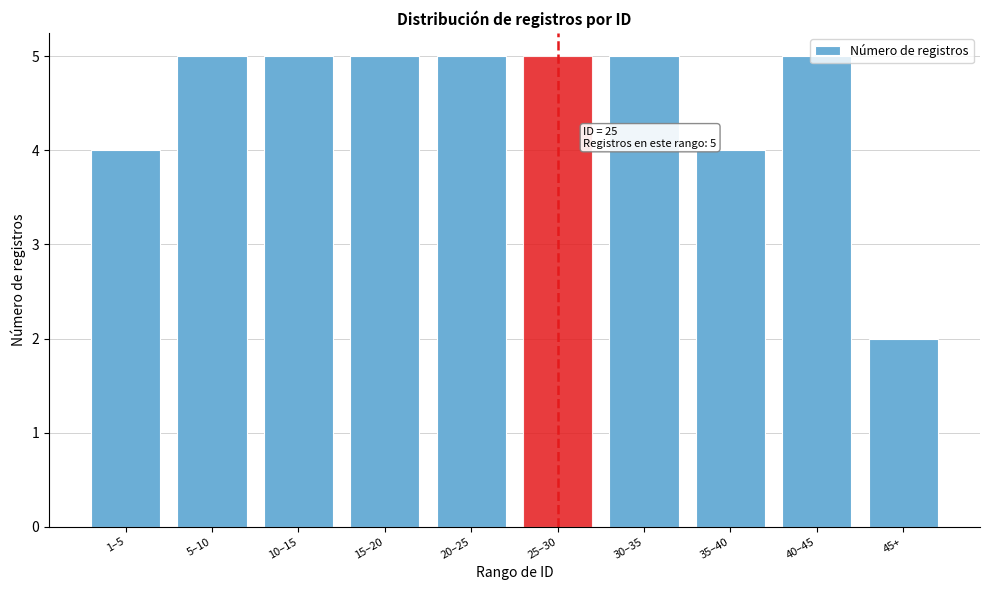

What is the ratio of the value at 20–25 to the value at 5–10?

1.0